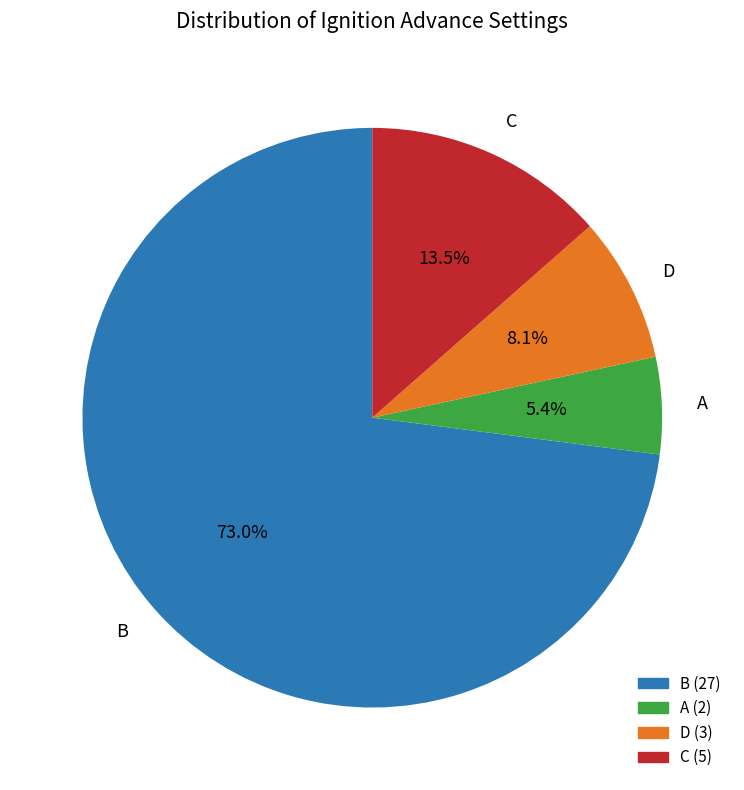

Count the number of slices in the pie.

4